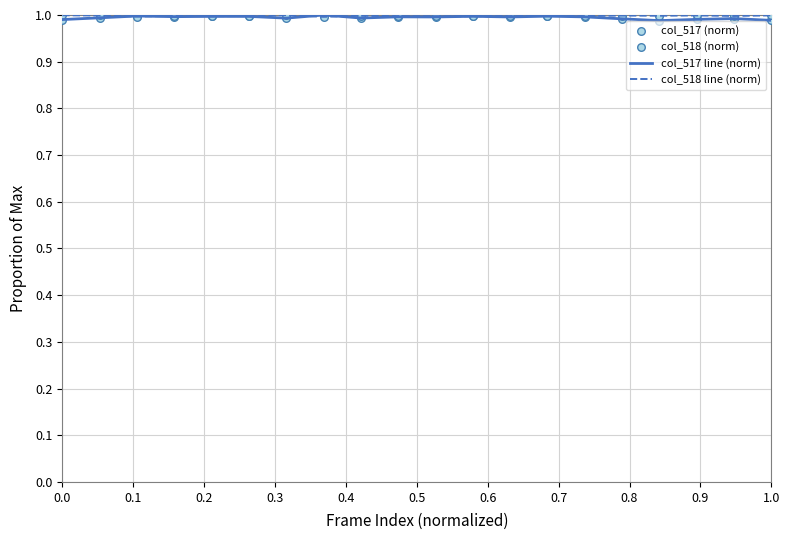

At how many categories does at least one series exceed 0?

20